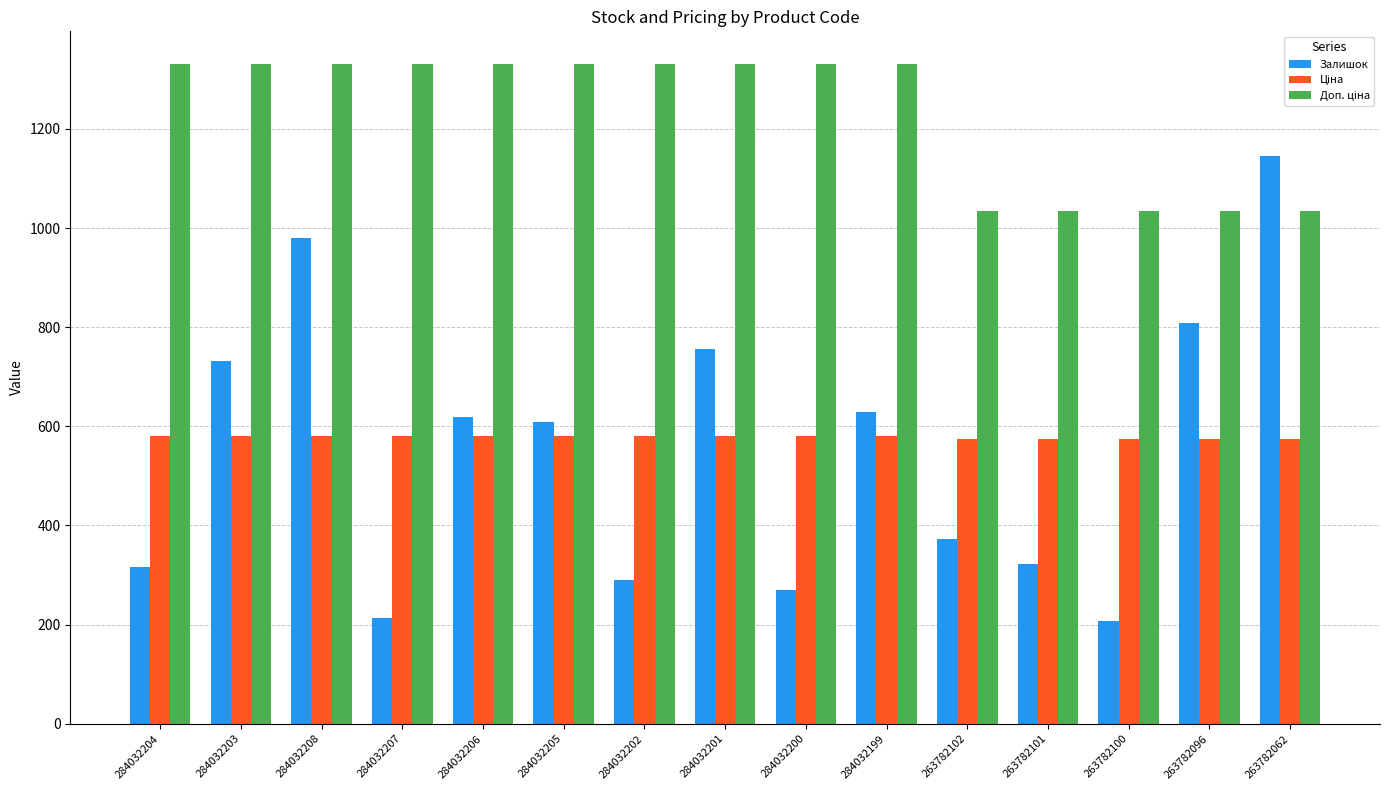

True or false: Залишок has a value of 732.0 at 284032203.

True